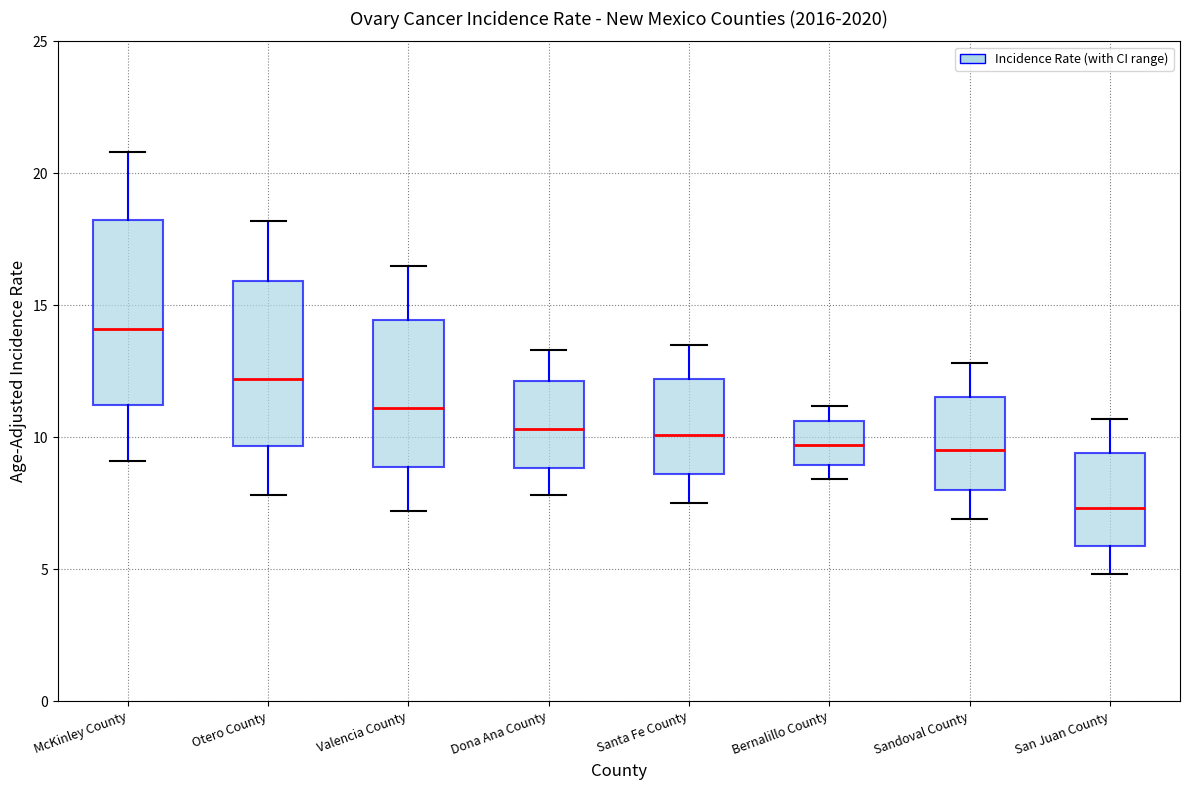

Which box is the tallest, from its lower edge to its upper edge?

McKinley County